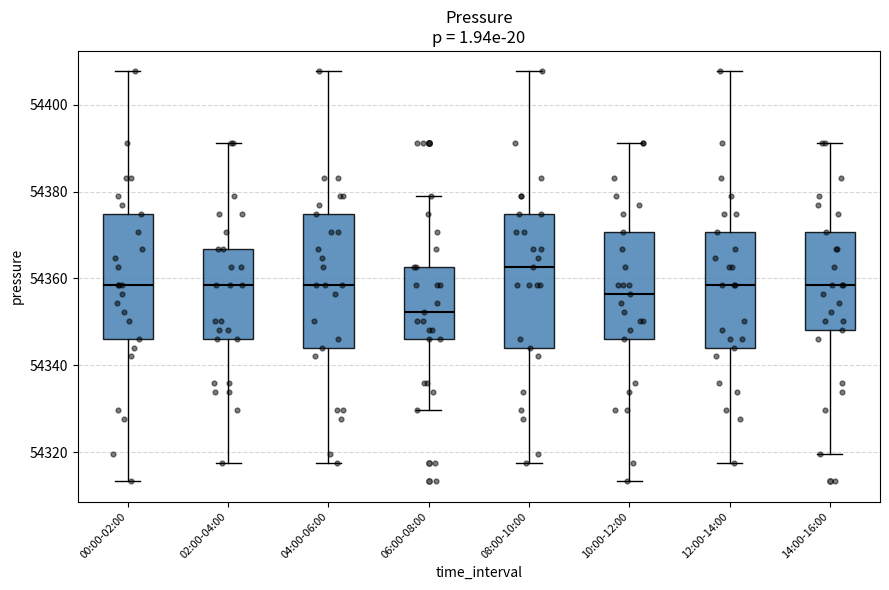

Reading left to right, transcribe this box plot: for each box, give where its median line is, the range the box spans, and where its two whiskers end, as read against the y-axis. The values are not printed on the chart, so give them approximately, as read against the axis.

00:00-02:00: median 54358, box 54346 to 54374, whiskers 54314 to 54408
02:00-04:00: median 54358, box 54346 to 54366, whiskers 54318 to 54392
04:00-06:00: median 54358, box 54344 to 54374, whiskers 54318 to 54408
06:00-08:00: median 54352, box 54346 to 54362, whiskers 54330 to 54378
08:00-10:00: median 54362, box 54344 to 54374, whiskers 54318 to 54408
10:00-12:00: median 54356, box 54346 to 54370, whiskers 54314 to 54392
12:00-14:00: median 54358, box 54344 to 54370, whiskers 54318 to 54408
14:00-16:00: median 54358, box 54348 to 54370, whiskers 54320 to 54392